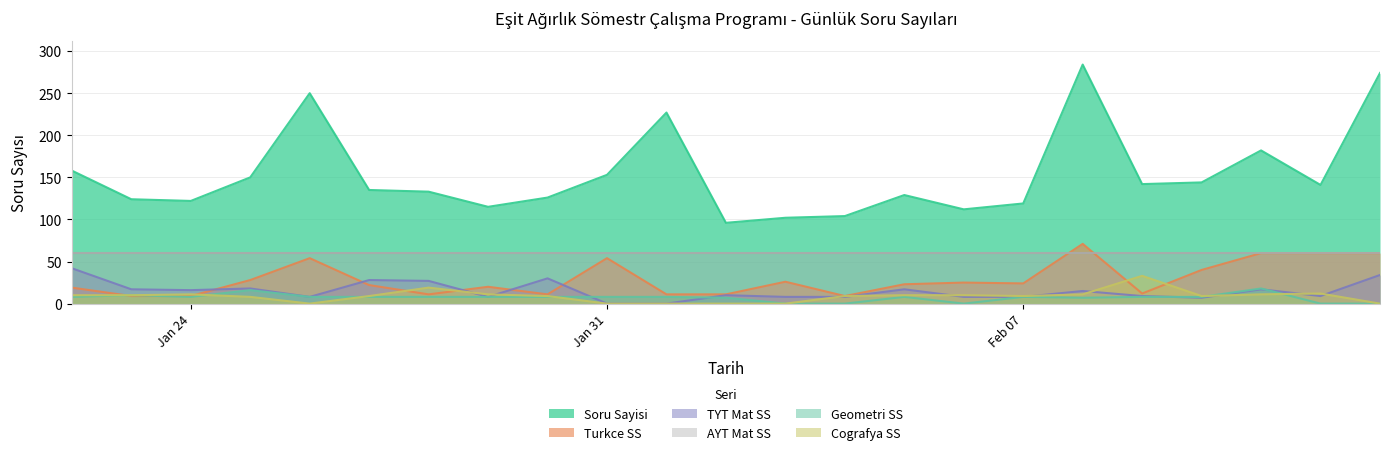

In TYT Mat SS, how many points are higher than both neighbors (excluding endpoints)?

7